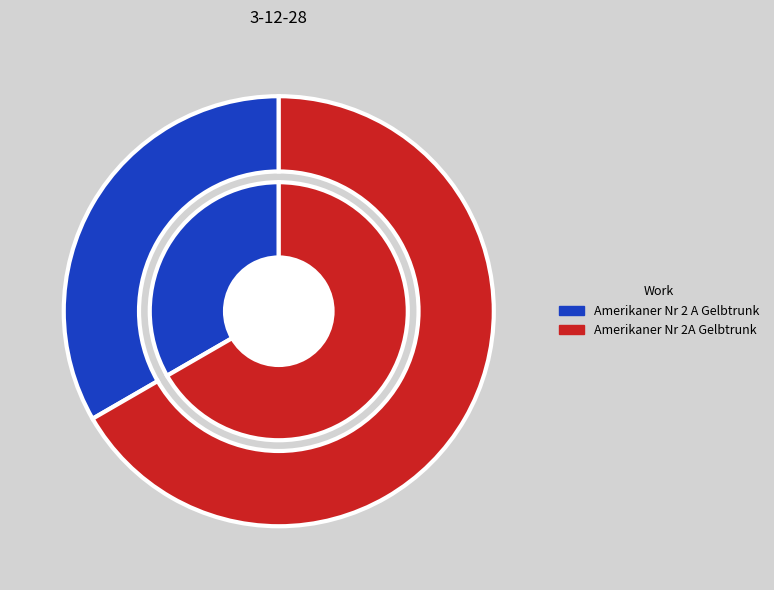

To the nearest percent, what is the combined percentage of Amerikaner Nr 2A Gelbtrunk and Amerikaner Nr 2 A Gelbtrunk?

100%